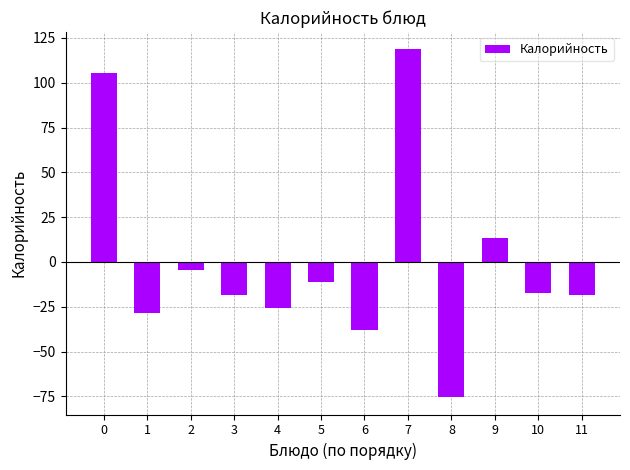

True or false: the data shows -17.4 at 10.

True